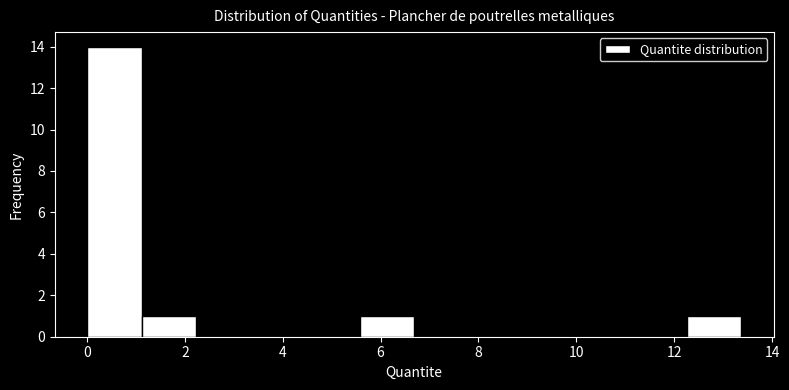

Over which range of the x-axis is the bar tallest?

0.0 to 1.2